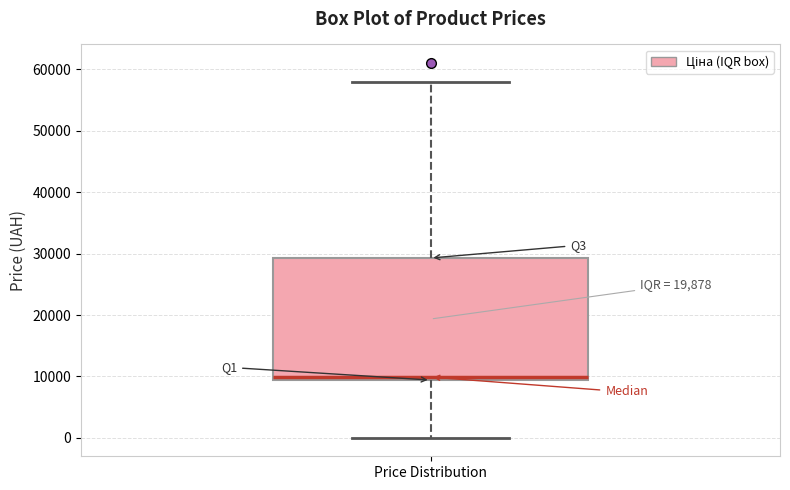

Where does the median line of the box for Price Distribution sit on the y-axis? The values are not printed on the chart, so give them approximately, as read against the axis.

10000